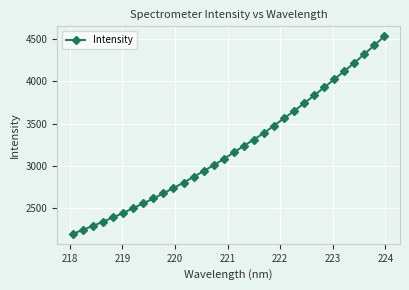

What is the value of the 11th point from the left?

2737.7